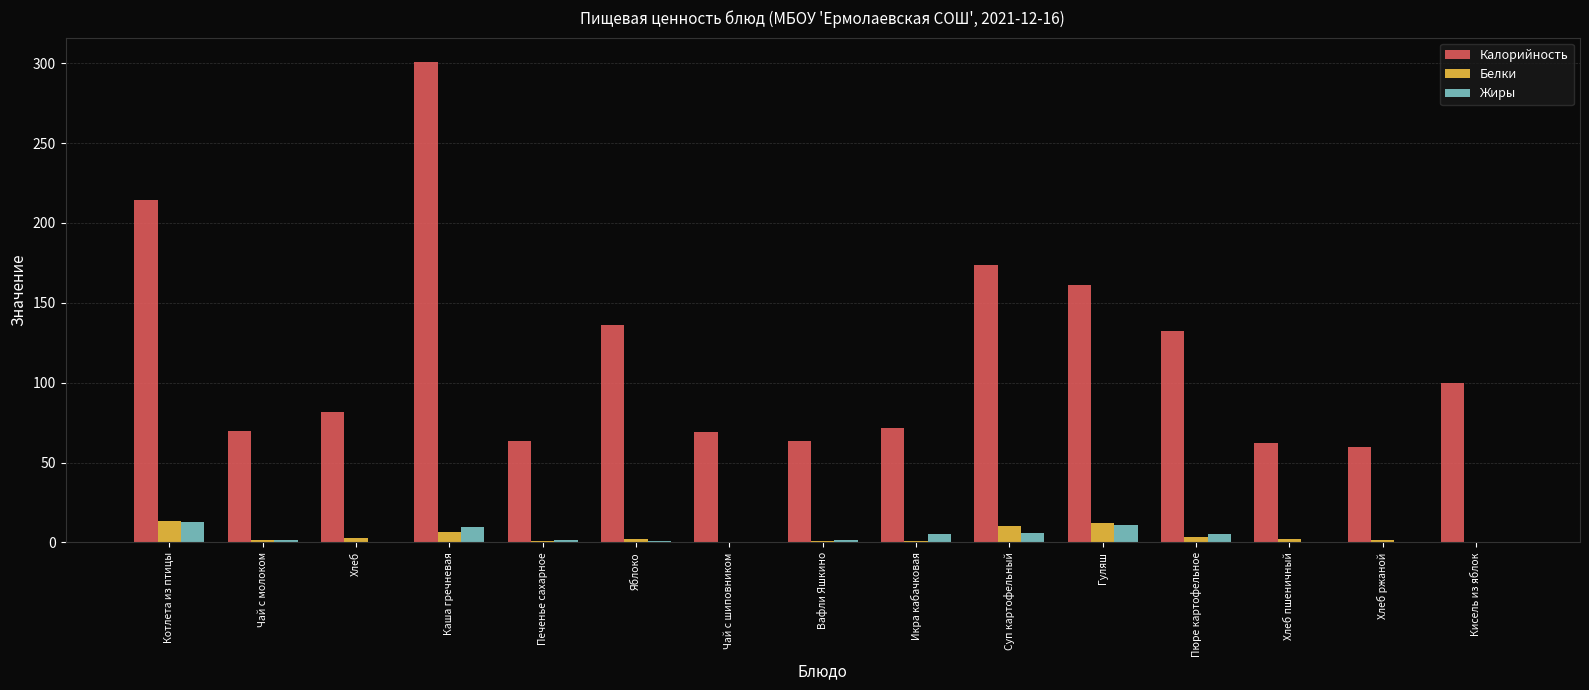

What is the sum of all Белки values?

58.9